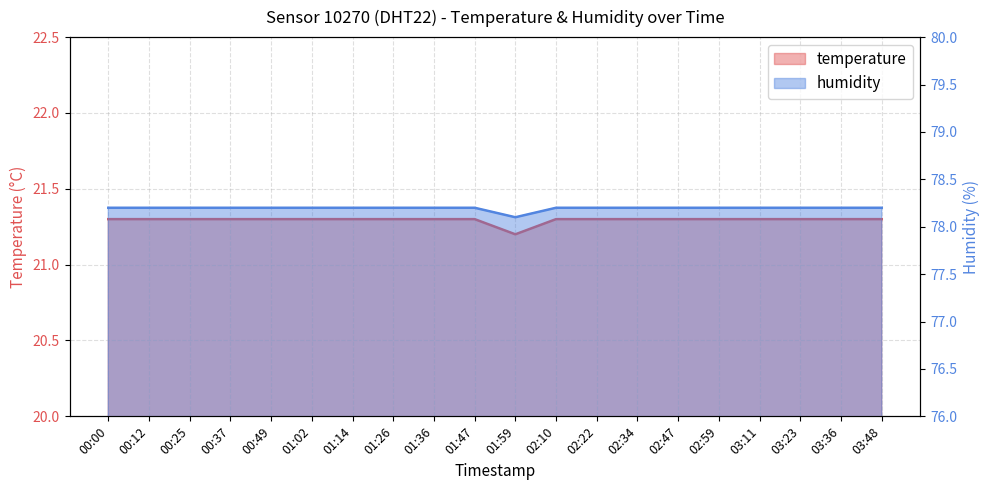

What is the minimum value shown in the chart?

21.2